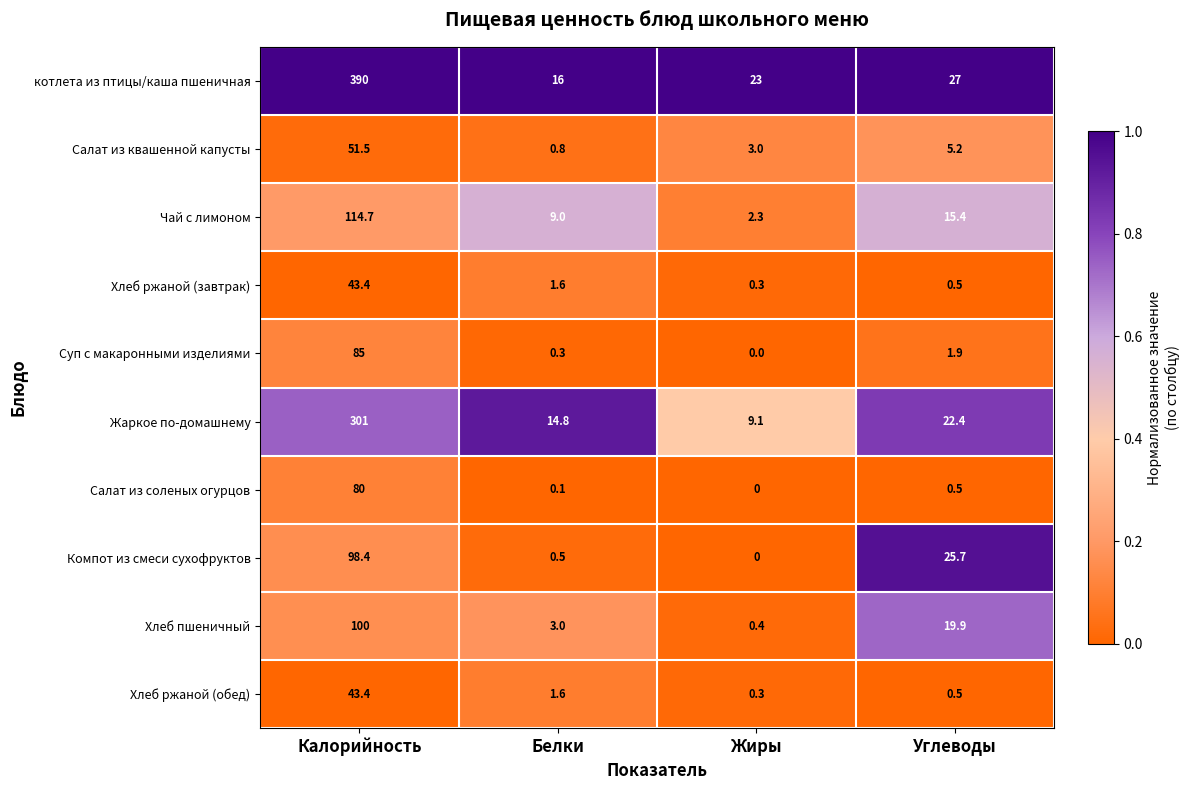

Between Жиры and Углеводы, which series saw the biggest shift?

Компот из смеси сухофруктов